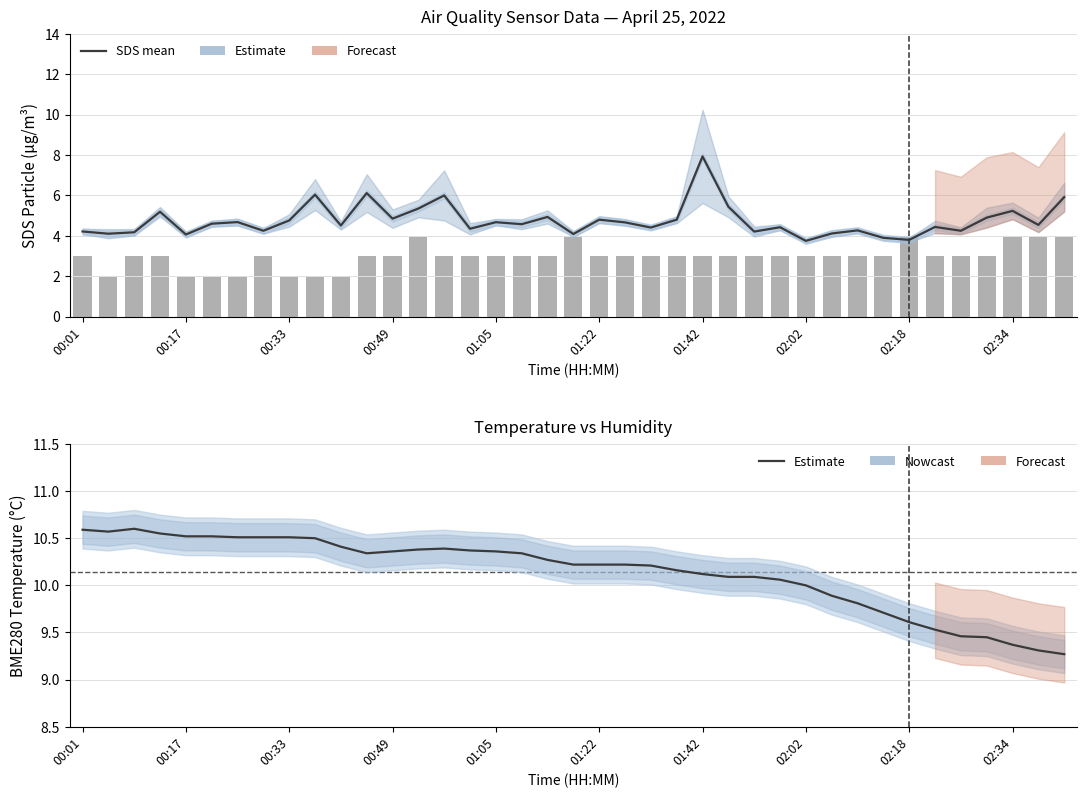

Are the bars grouped side by side (vs. stacked)?

Yes